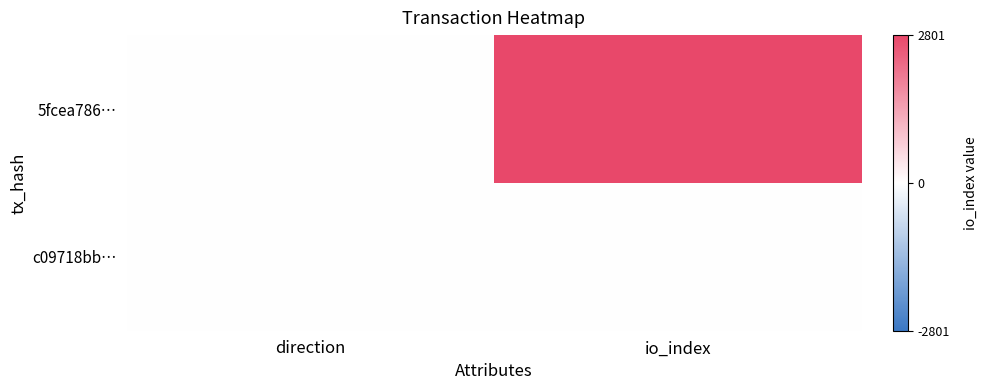

Reading left to right, what are all the values shown in this chart?

5fcea786…: direction=-1	io_index=2801
c09718bb…: direction=1	io_index=21